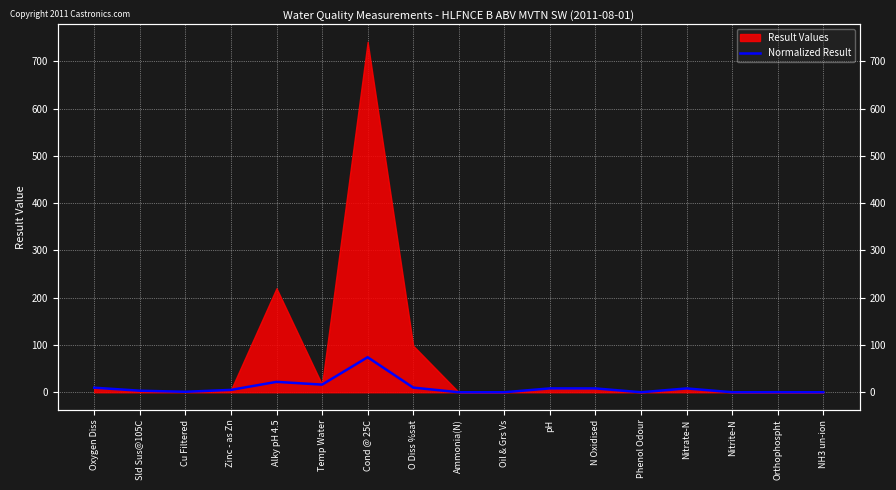

Which category has the highest value across all series?

Cond @ 25C